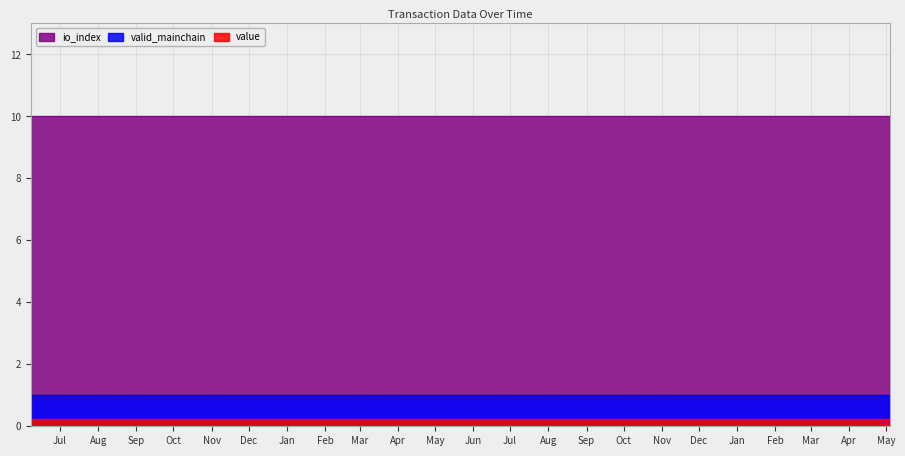

What is the average value of the valid_mainchain series?

1.0